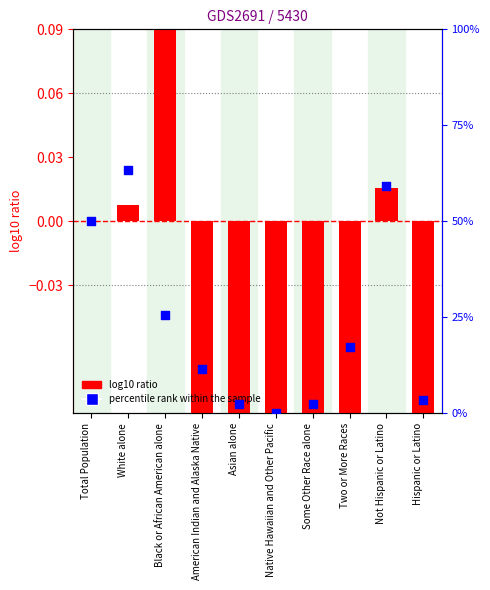

What are all the series names shown in the legend?

log10 ratio, percentile rank within the sample